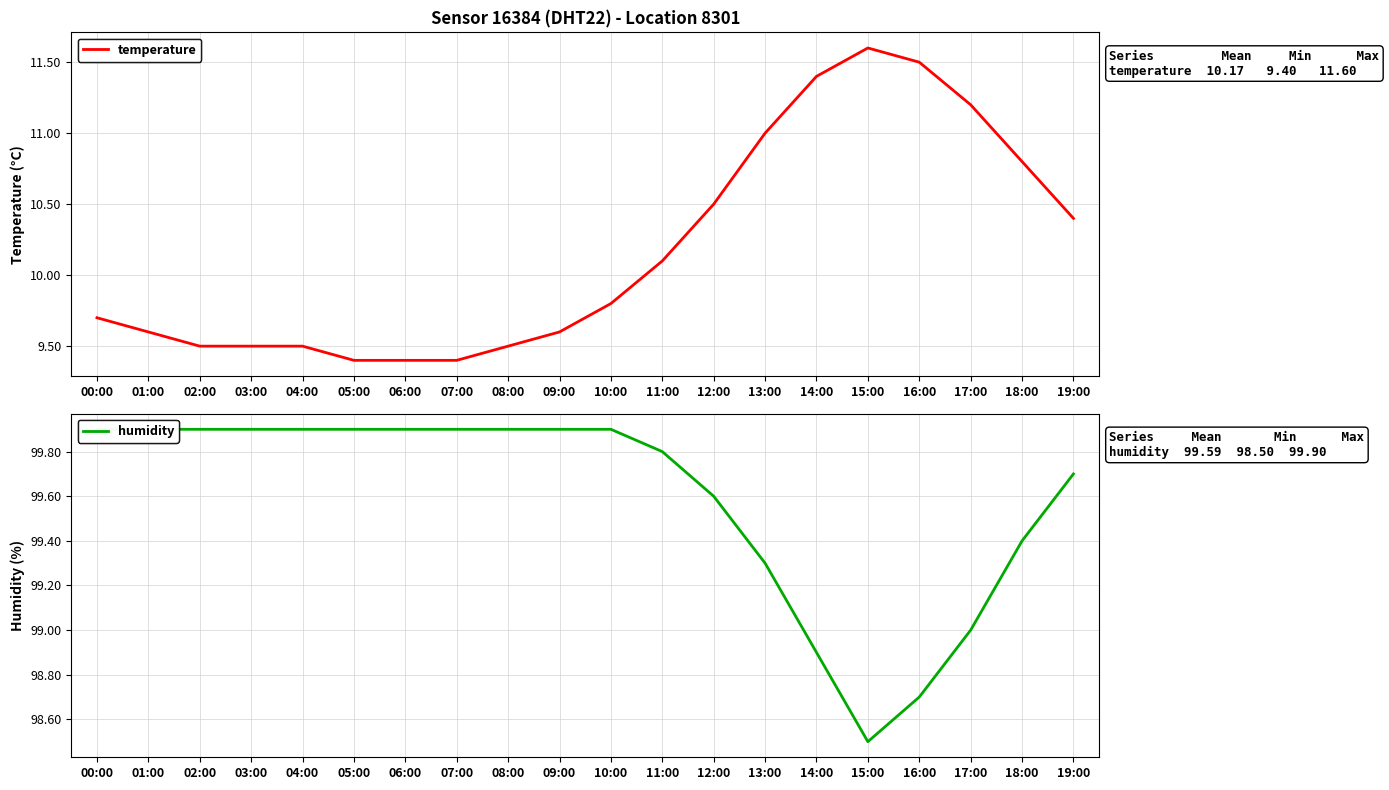

True or false: temperature and humidity cross at least once.

False